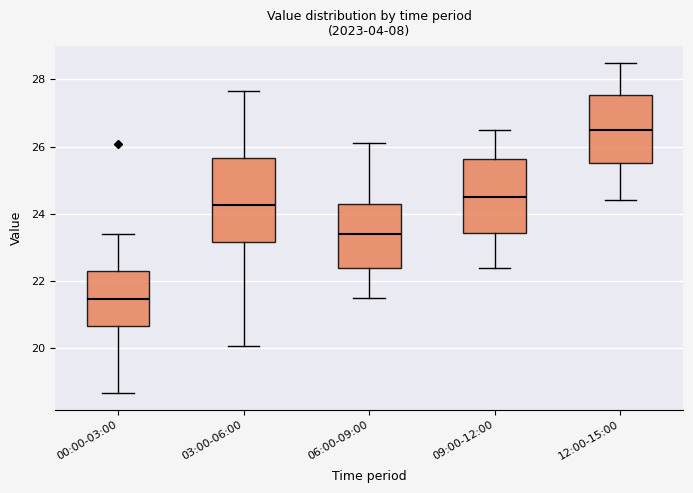

Comparing the boxes themselves (not the whiskers), which one is the tallest?

03:00-06:00